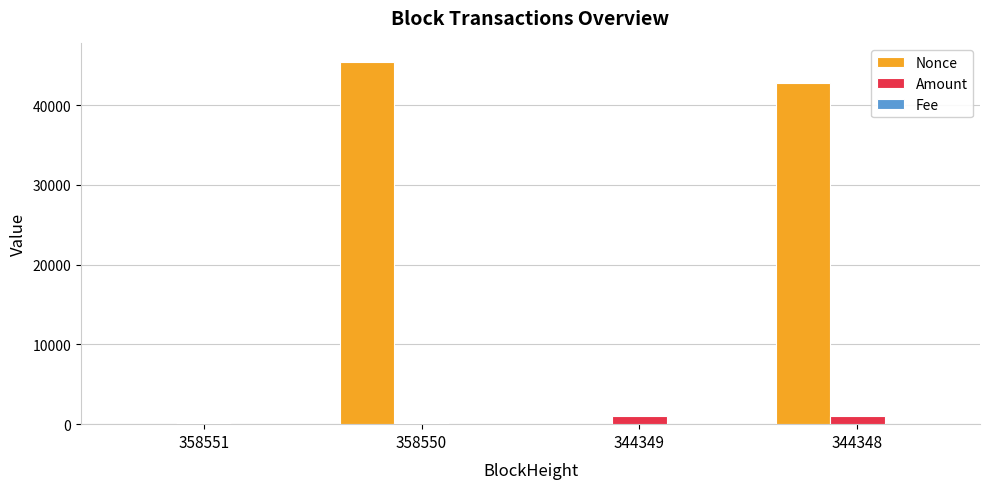

What is the maximum value for Nonce?

45446.0